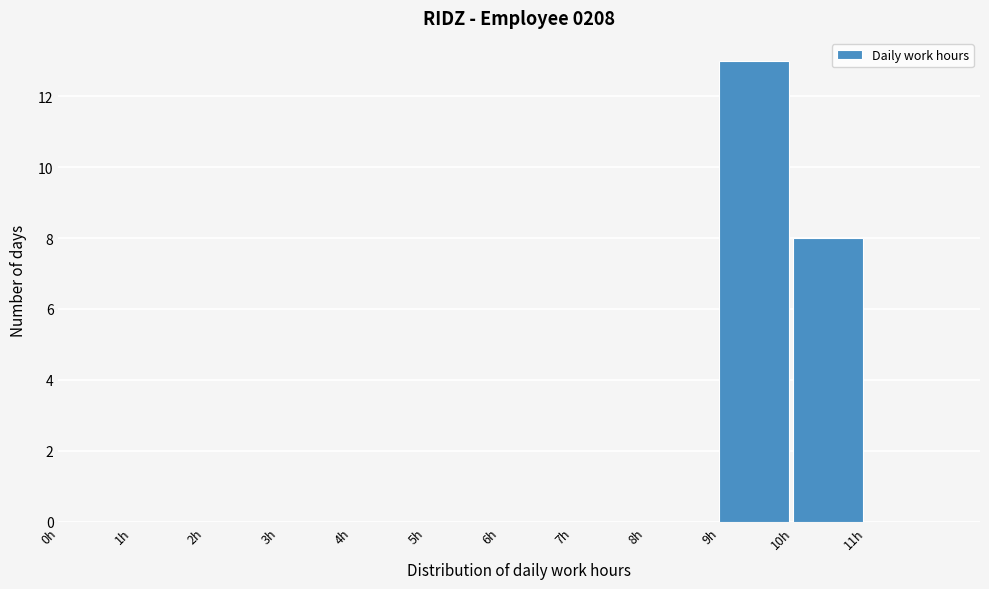

Reading left to right, list every bar in this chart as the range it spans on the x-axis followed by its height. The values are not printed on the chart, so give them approximately, as read against the axis.

0 to 1: 0
1 to 2: 0
2 to 3: 0
3 to 4: 0
4 to 5: 0
5 to 6: 0
6 to 7: 0
7 to 8: 0
8 to 9: 0
9 to 10: 13
10 to 11: 8
11 to 12: 0